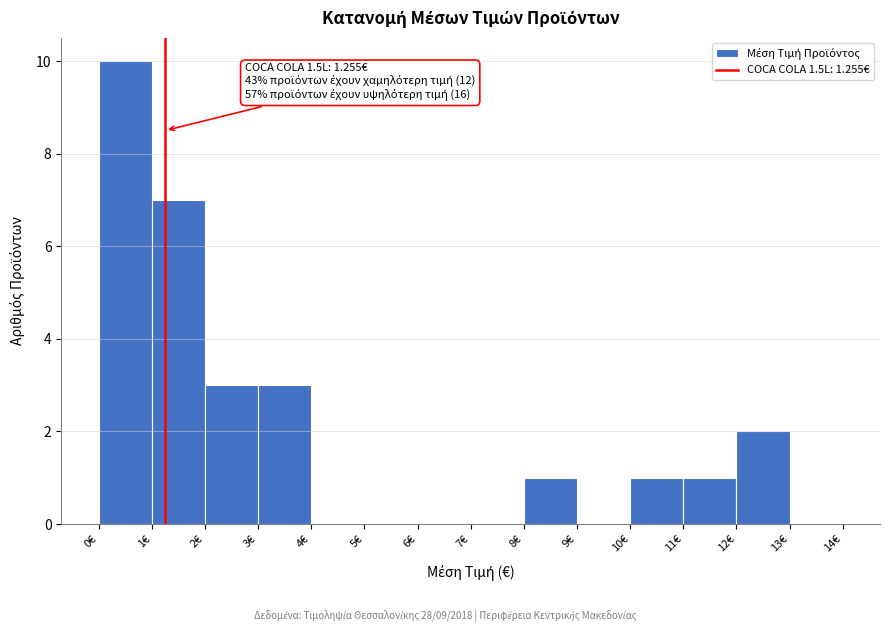

Over which range of the x-axis is the bar tallest?

0 to 1